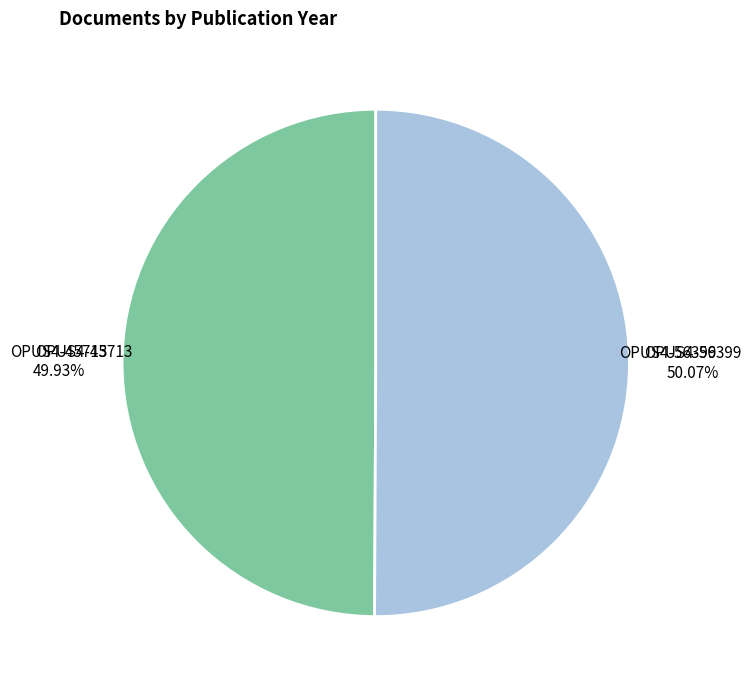

To the nearest percent, what portion does OPUS4-56399 represent?

50%